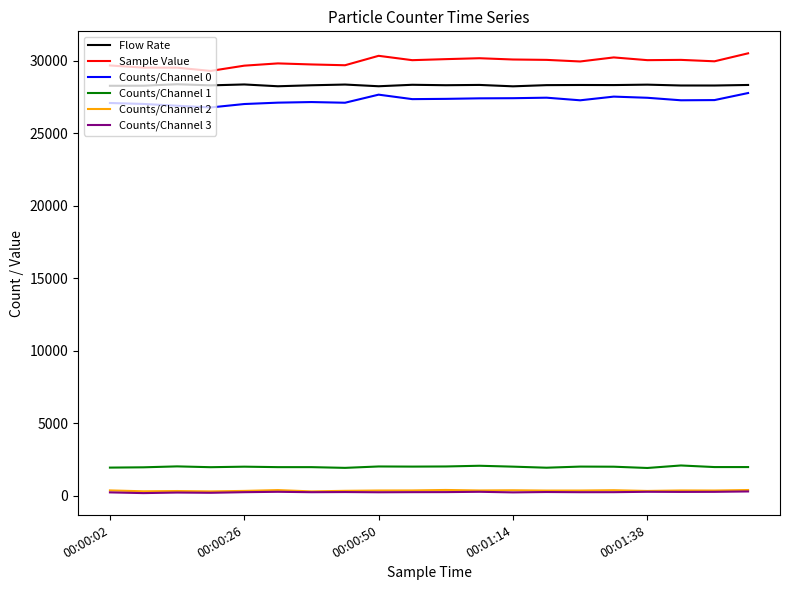

Which series has the largest range (max minus min)?

Sample Value